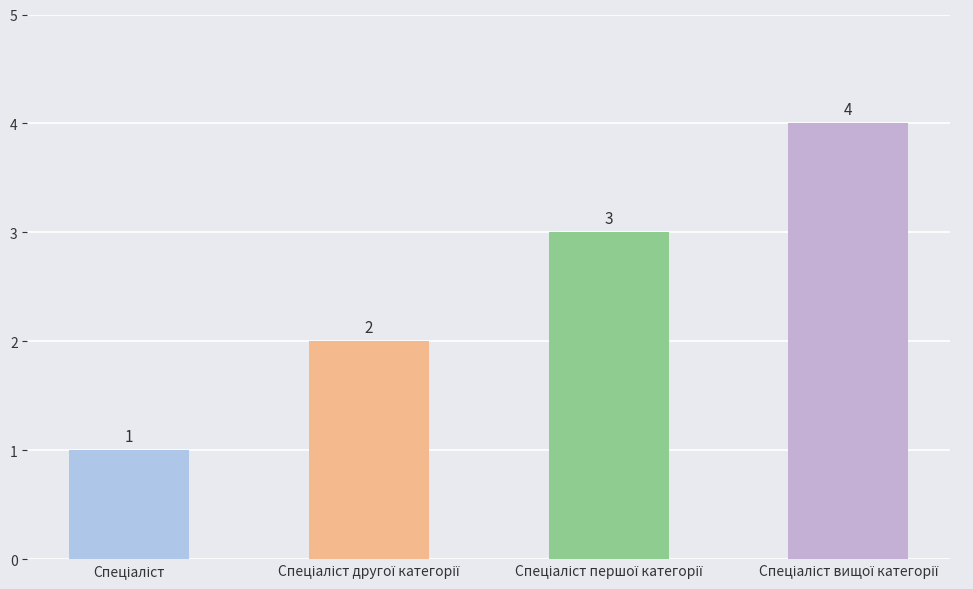

What is the difference between the maximum and minimum values?

3